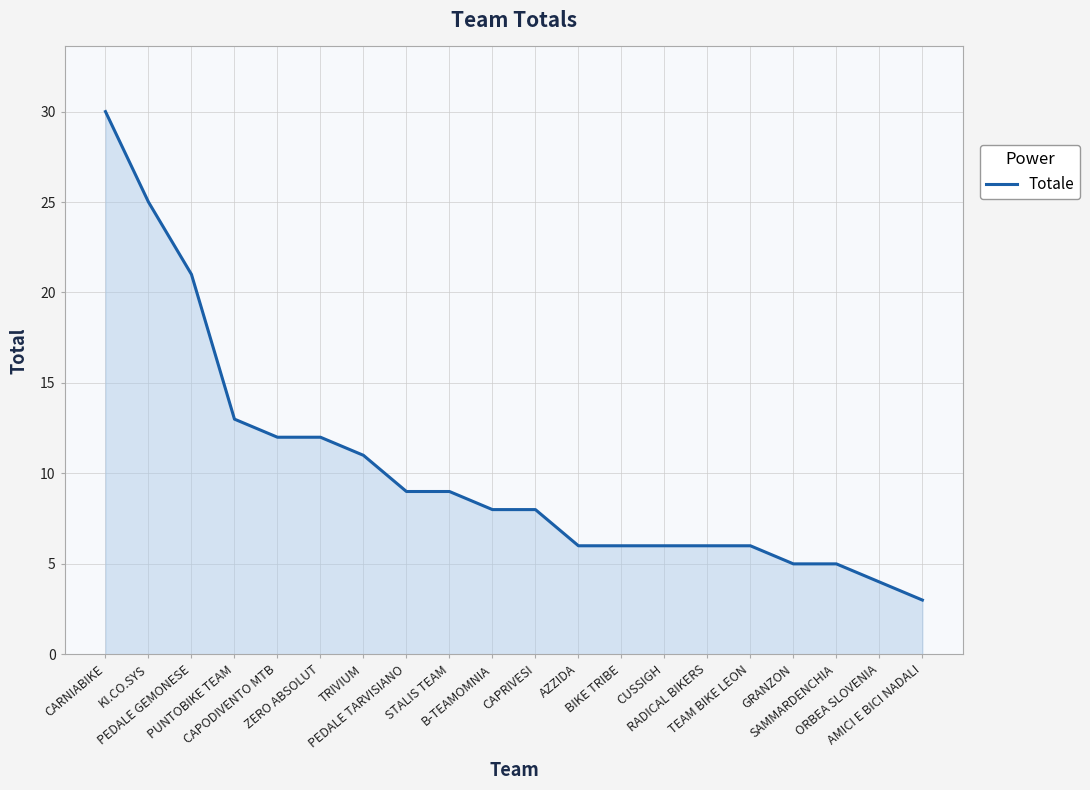

The value at TRIVIUM is 11. True or false?

True